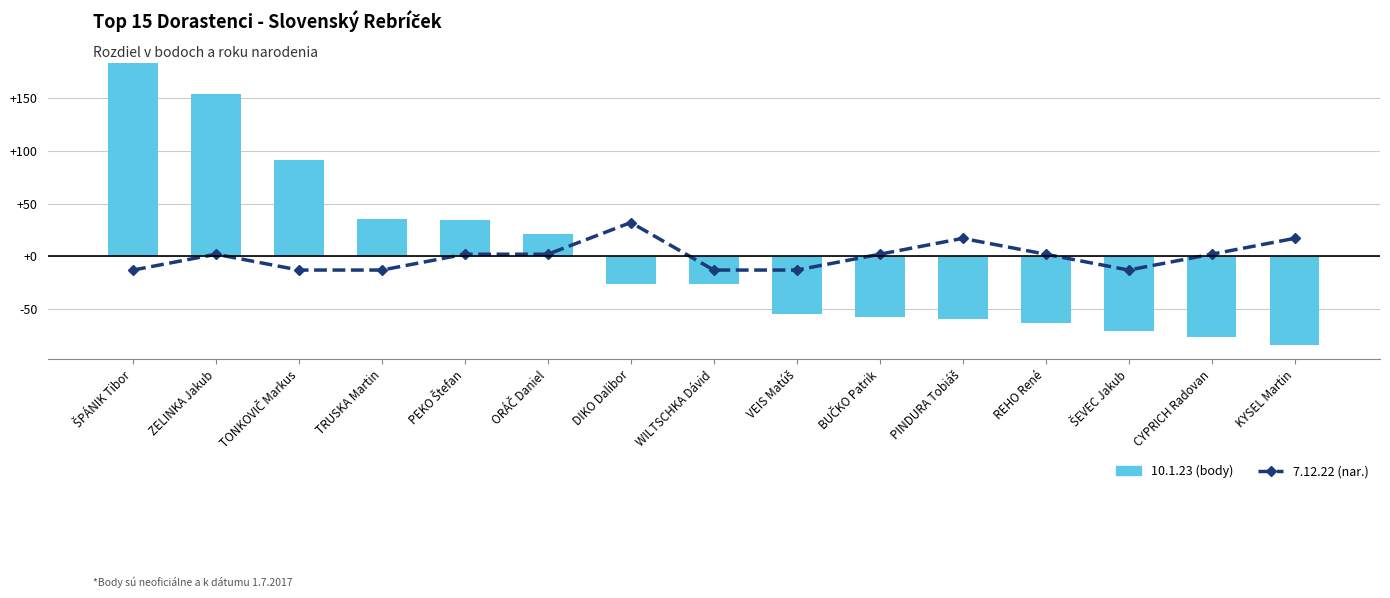

What is the approximate value of 7.12.22 (nar.) at REHO René?

2.0